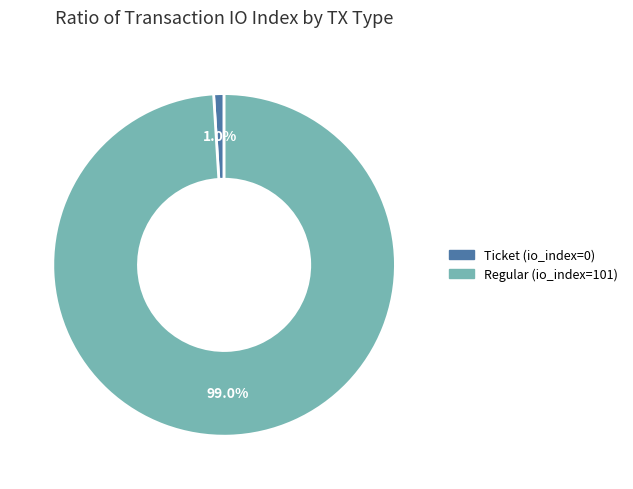

Which slice is the largest?

Regular (io_index=101)